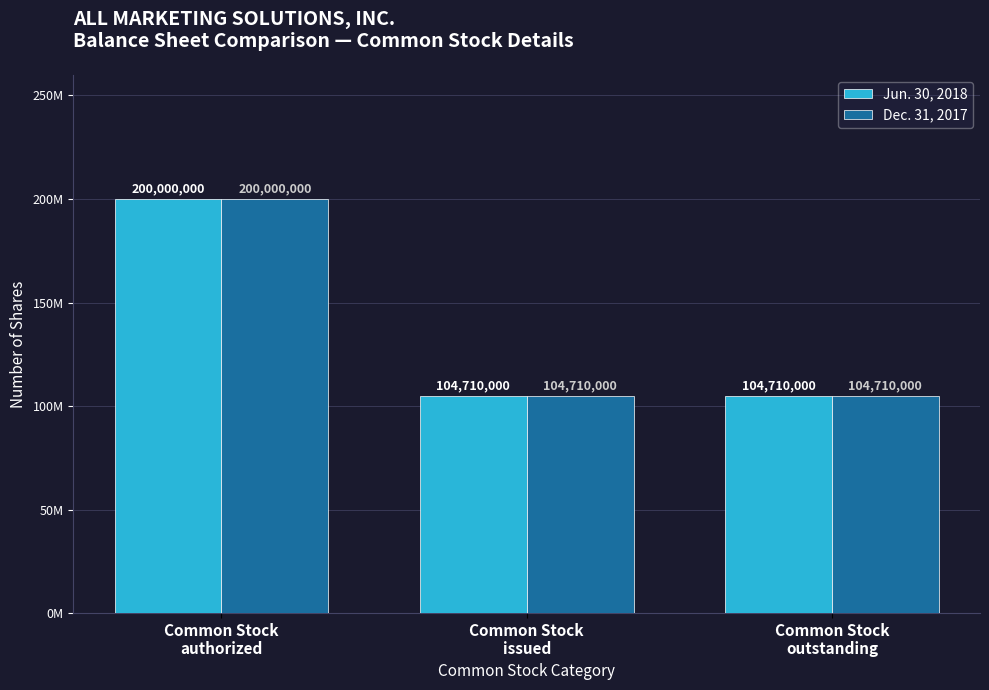

What is the greatest value displayed?

200000000